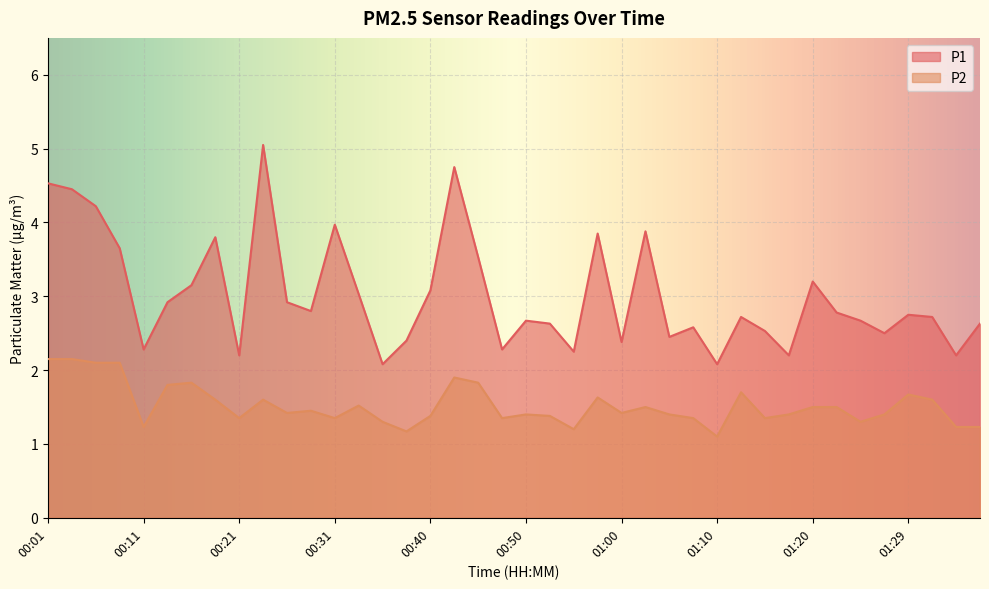

What is the sum of all P2 values?

60.8